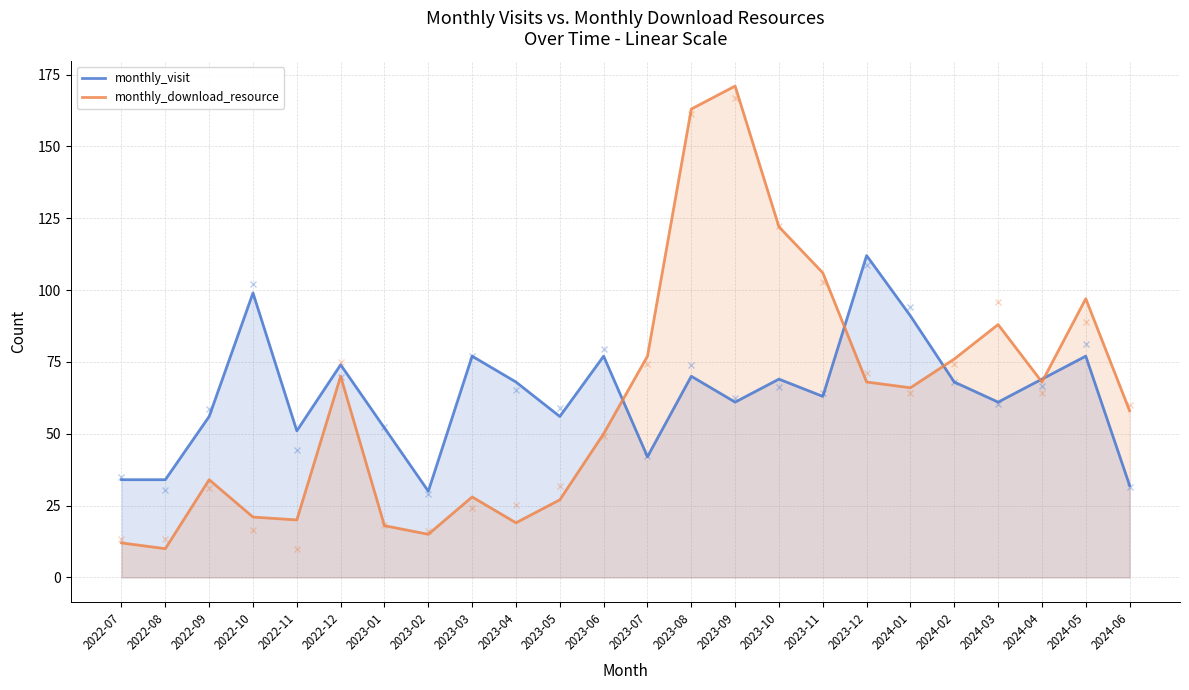

What is the difference between the second highest and minimum values in the monthly_visit series?

69